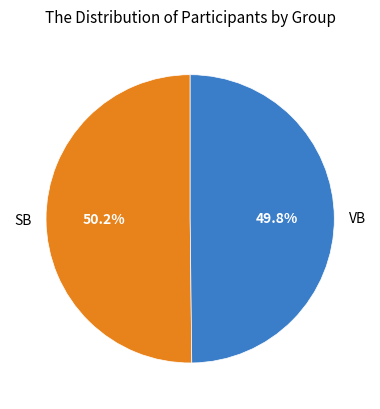

Approximately how many times larger is the value at SB compared to VB?

1.0